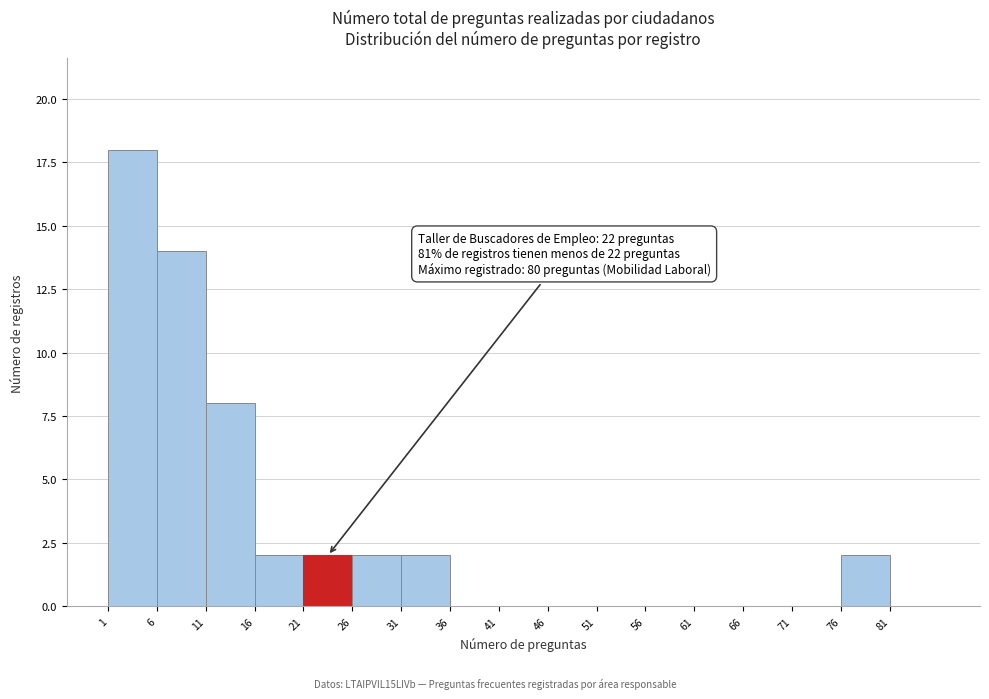

Over which range of the x-axis is the bar tallest?

1 to 6